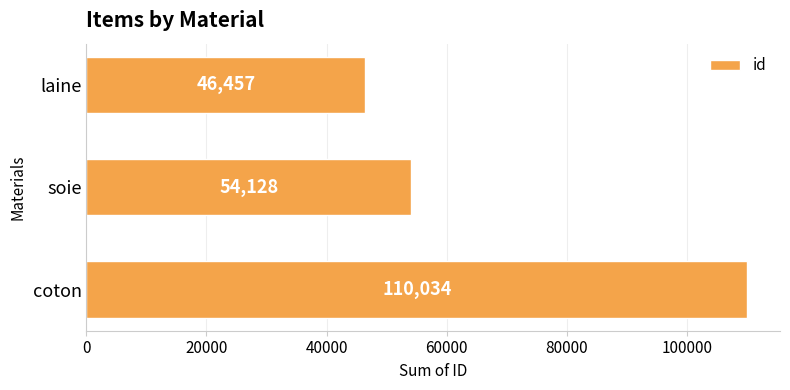

Reading top to bottom, what are all the values shown in this chart?

laine=46457	soie=54128	coton=110034